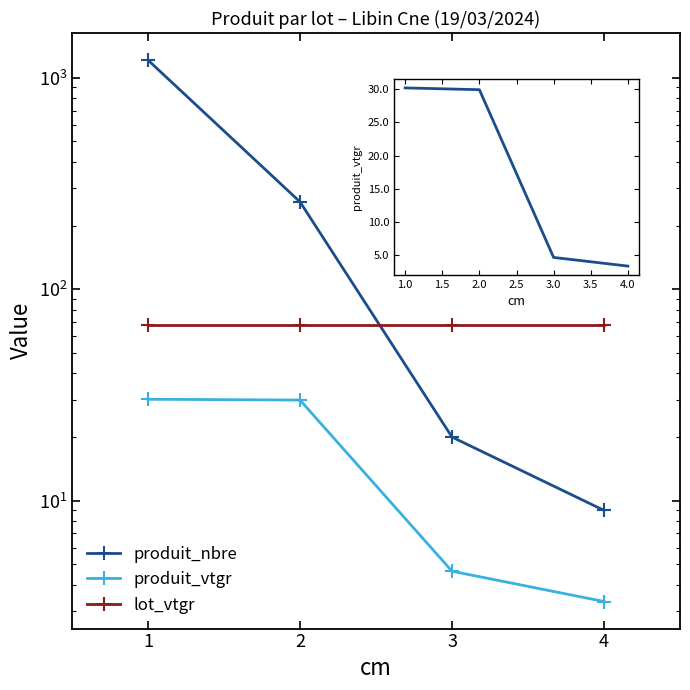

Reading right to left, extract all data points from this chart.

produit_nbre: 4=9.0	3=20.0	2=259.0	1=1213.0
produit_vtgr: 4=3.3	3=4.6	2=29.9	1=30.2
lot_vtgr: 4=68.1	3=68.1	2=68.1	1=68.1